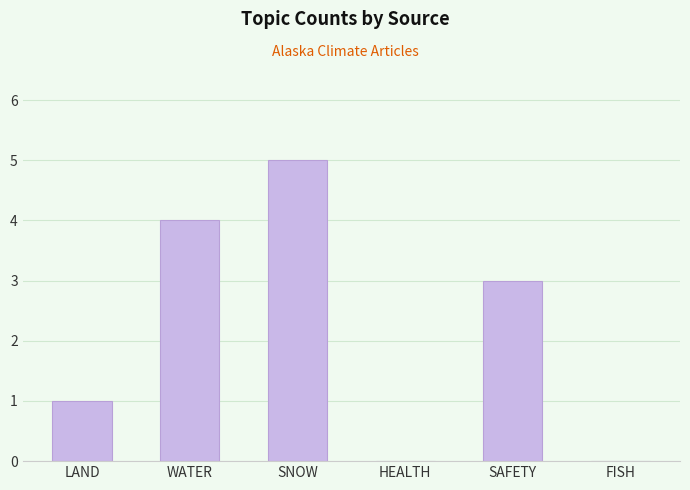

What is the maximum value shown in the chart?

5